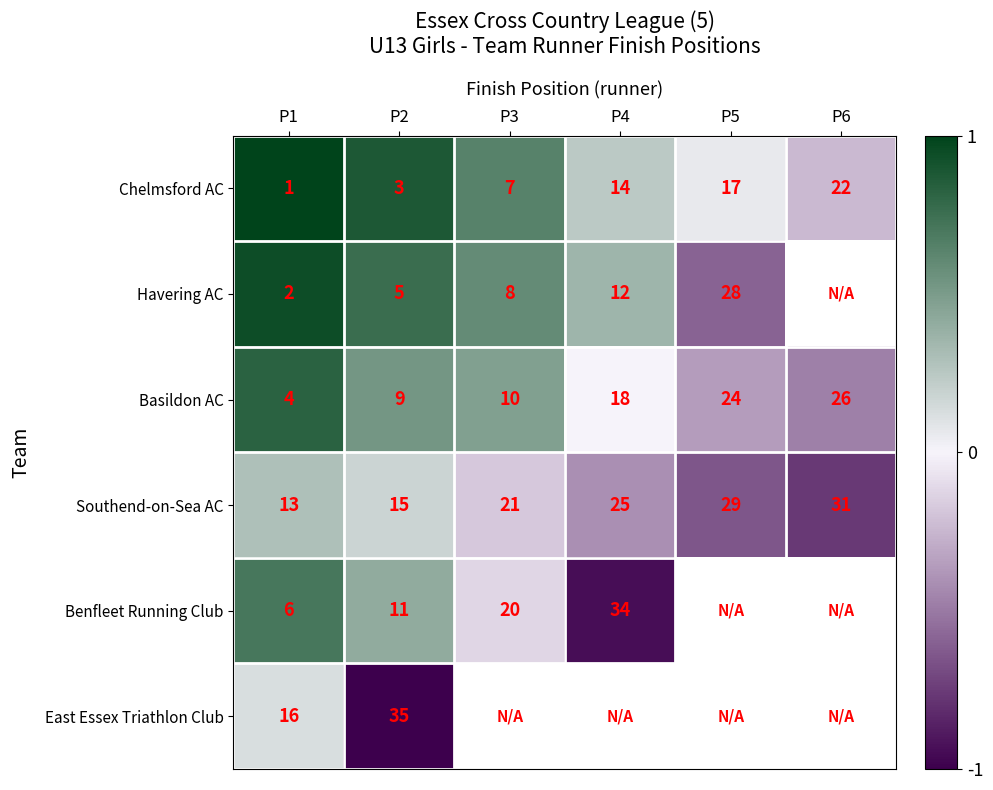

What is the difference between the highest and lowest values at P5?

0.7